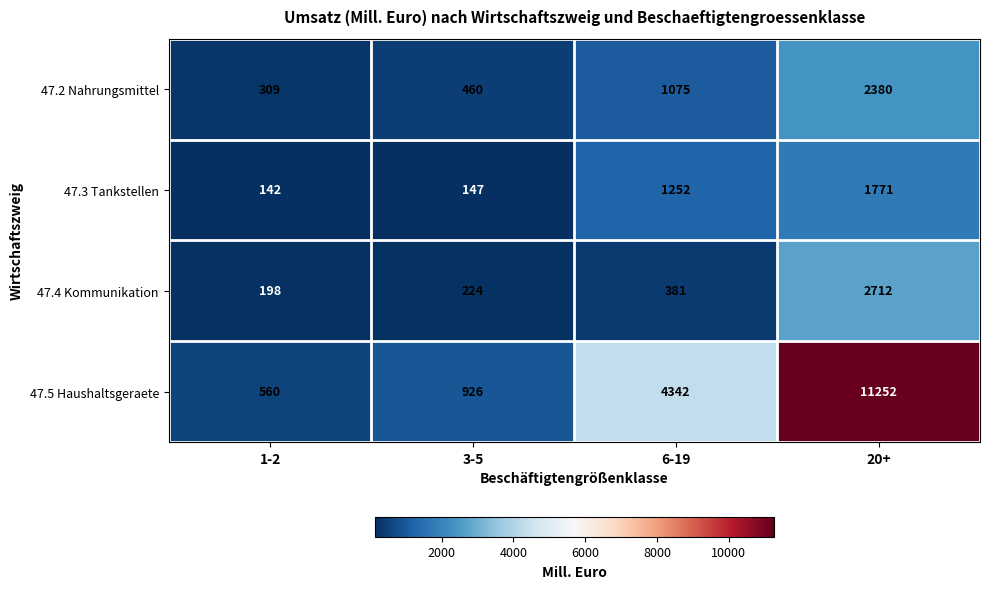

Which series has the widest spread of values?

47.5 Haushaltsgeraete